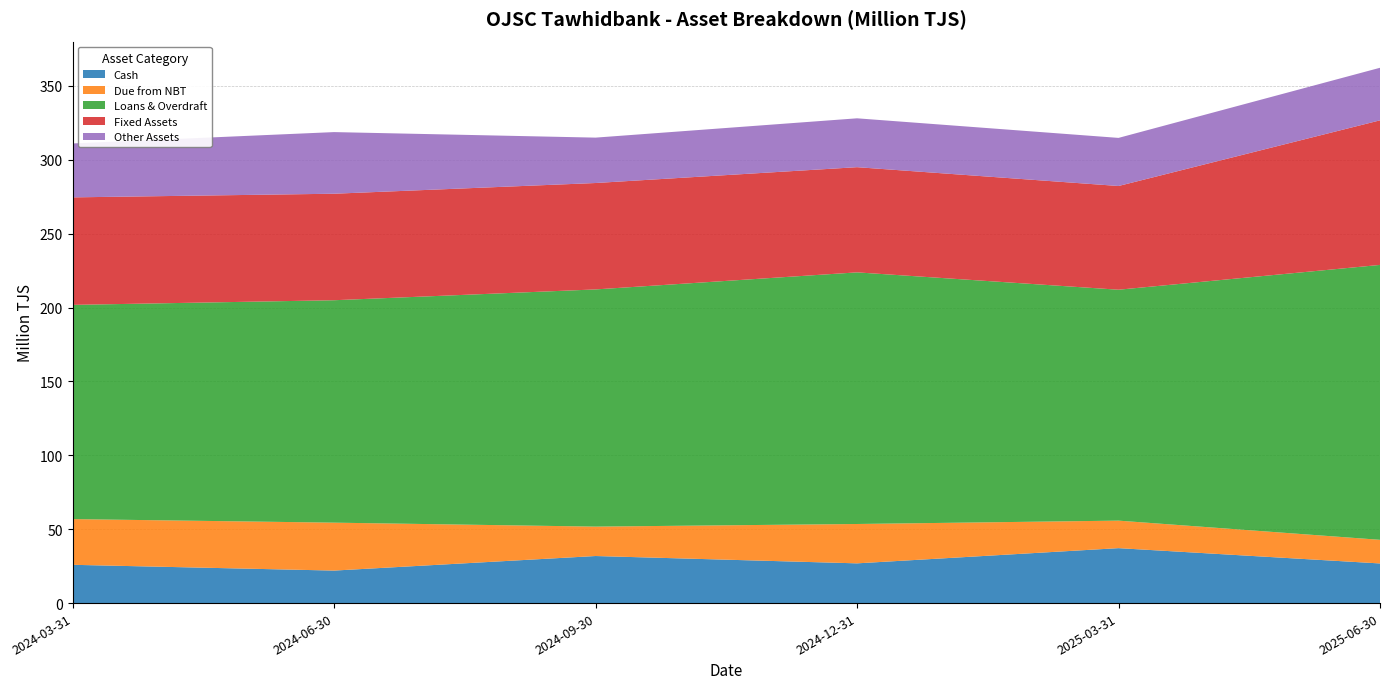

Reading left to right, transcribe all the data shown in this chart.

Cash: 25.9	22.0	31.8	26.9	37.2	26.8
Due from NBT: 30.9	32.4	19.9	26.6	18.6	16.0
Loans & Overdraft: 145.0	150.5	160.5	170.3	156.2	186.0
Fixed Assets: 72.7	72.1	72.0	71.2	70.2	97.8
Other Assets: 36.5	41.7	30.7	33.1	32.5	35.6